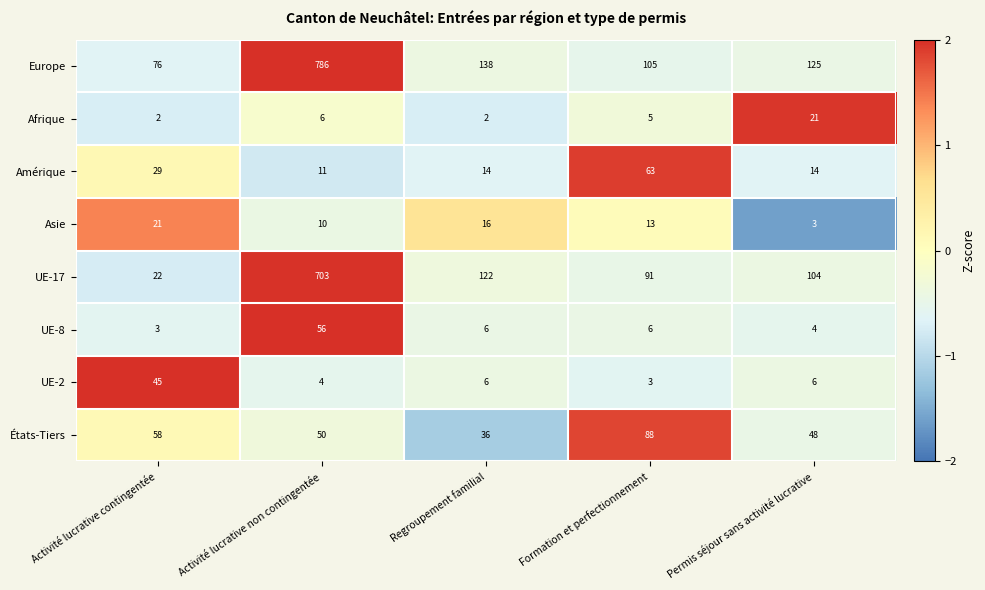

True or false: Afrique has a value of 5 at Formation et perfectionnement.

True